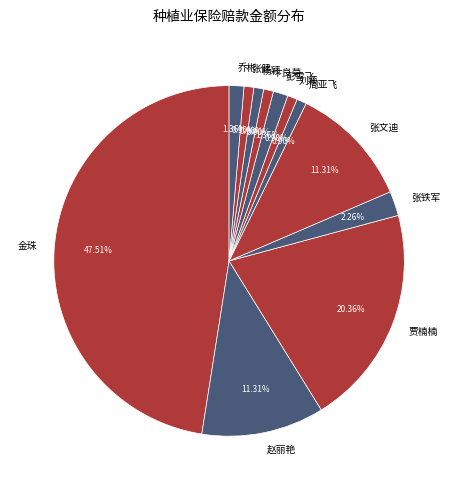

To the nearest percent, what percentage of the pie is 周亚飞?

1%